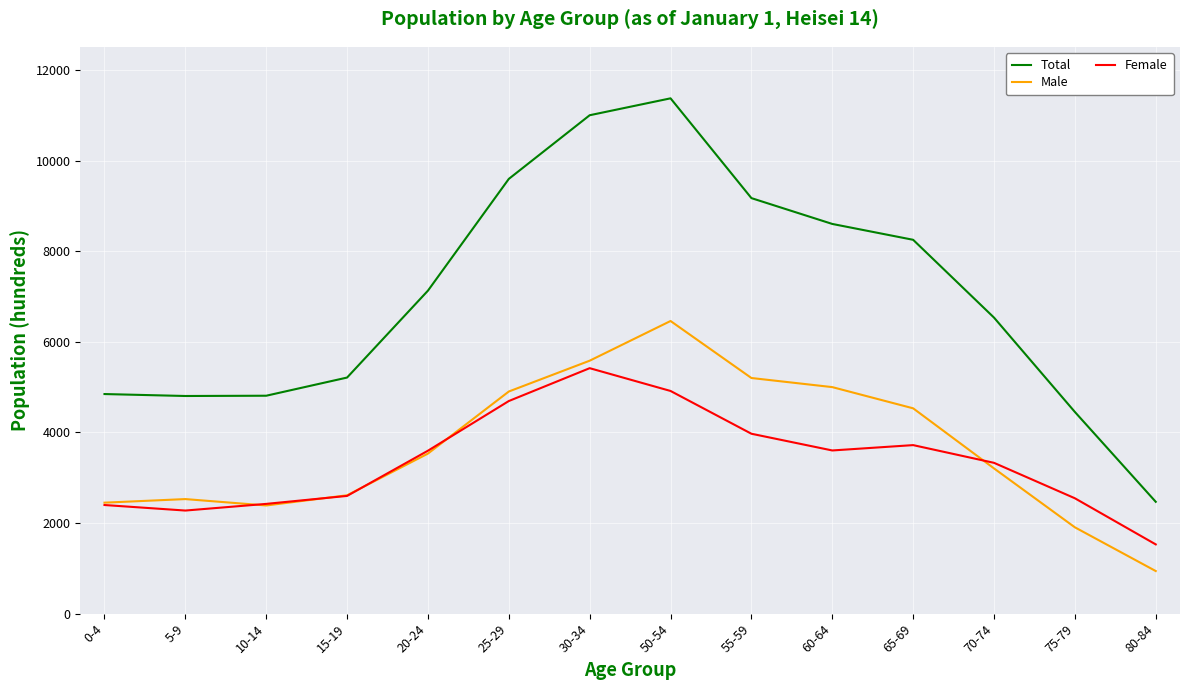

What is the total value across all series at 10-14?

9618